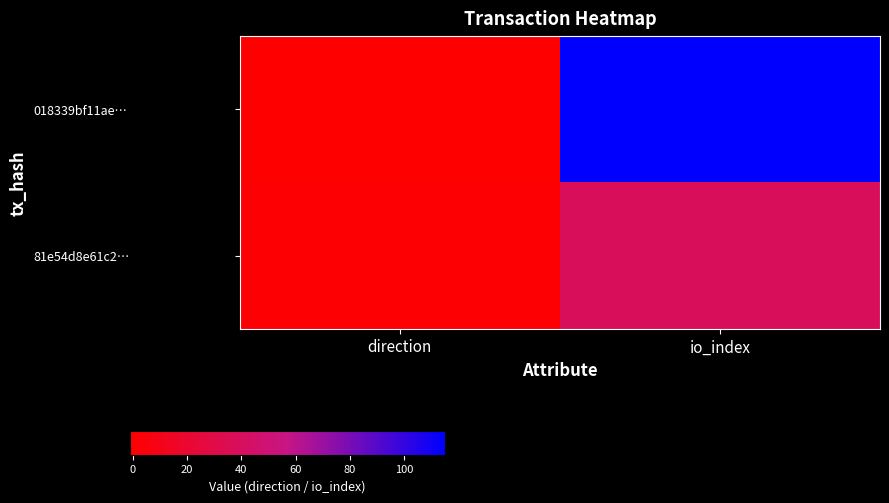

Which series has the largest total across all categories?

018339bf11ae…